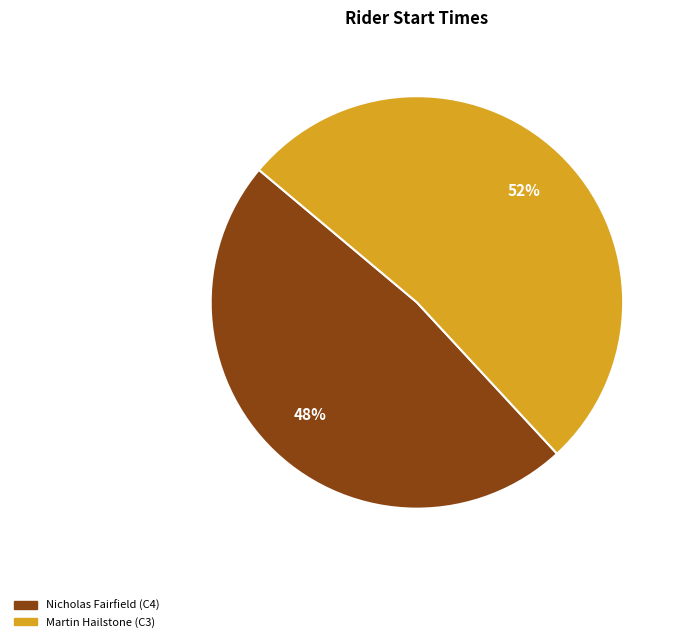

Count the number of slices in the pie.

2